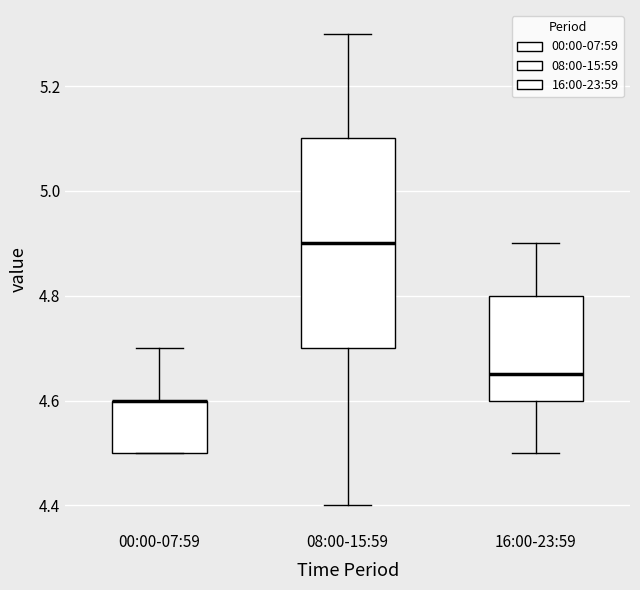

Which box is the tallest, from its lower edge to its upper edge?

08:00-15:59